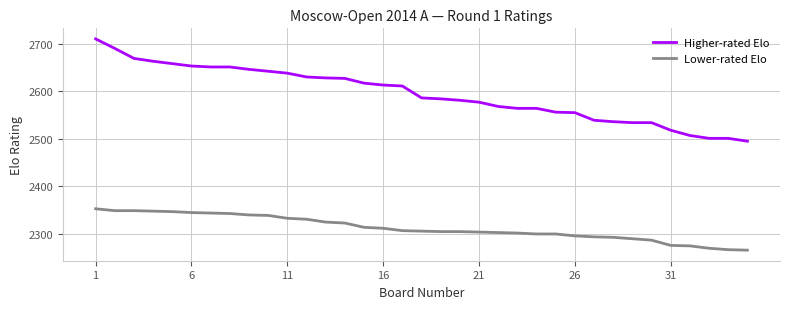

True or false: Lower-rated Elo and Higher-rated Elo intersect in this chart.

False